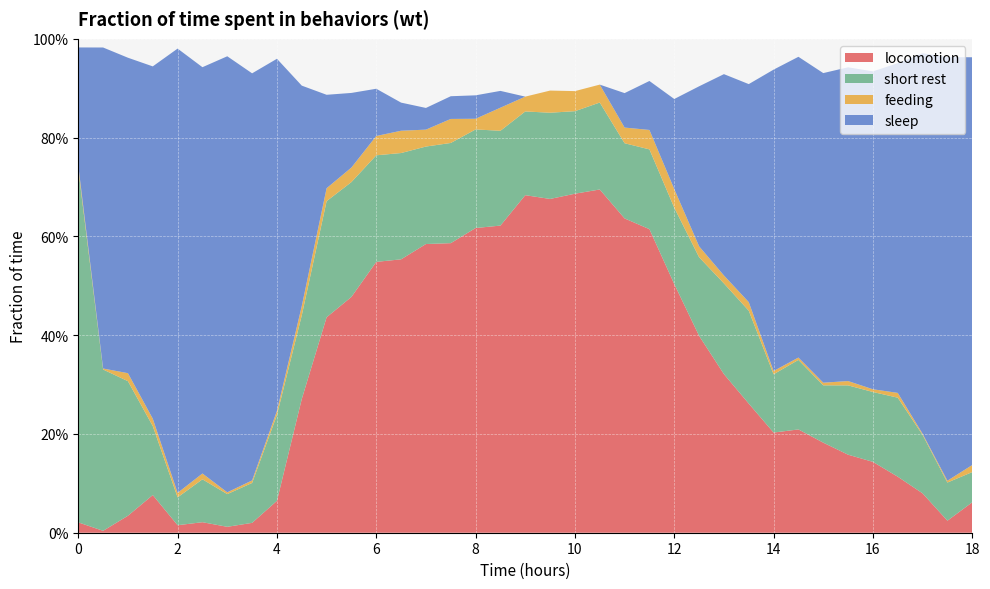

Reading left to right, transcribe all the data shown in this chart.

locomotion: 0=0.0	0.5=0.0	1=0.0	1.5=0.1	2=0.0	2.5=0.0	3=0.0	3.5=0.0	4=0.1	4.5=0.3	5=0.4	5.5=0.5	6=0.5	6.5=0.6	7=0.6	7.5=0.6	8=0.6	8.5=0.6	9=0.7	9.5=0.7	10=0.7	10.5=0.7	11=0.6	11.5=0.6	12=0.5	12.5=0.4	13=0.3	13.5=0.3	14=0.2	14.5=0.2	15=0.2	15.5=0.2	16=0.1	16.5=0.1	17=0.1	17.5=0.0	18=0.1
short rest: 0=0.7	0.5=0.3	1=0.3	1.5=0.1	2=0.1	2.5=0.1	3=0.1	3.5=0.1	4=0.2	4.5=0.2	5=0.2	5.5=0.2	6=0.2	6.5=0.2	7=0.2	7.5=0.2	8=0.2	8.5=0.2	9=0.2	9.5=0.2	10=0.2	10.5=0.2	11=0.2	11.5=0.2	12=0.2	12.5=0.2	13=0.2	13.5=0.2	14=0.1	14.5=0.1	15=0.1	15.5=0.1	16=0.1	16.5=0.2	17=0.1	17.5=0.1	18=0.1
feeding: 0=0.0	0.5=0.0	1=0.0	1.5=0.0	2=0.0	2.5=0.0	3=0.0	3.5=0.0	4=0.0	4.5=0.0	5=0.0	5.5=0.0	6=0.0	6.5=0.0	7=0.0	7.5=0.0	8=0.0	8.5=0.0	9=0.0	9.5=0.0	10=0.0	10.5=0.0	11=0.0	11.5=0.0	12=0.0	12.5=0.0	13=0.0	13.5=0.0	14=0.0	14.5=0.0	15=0.0	15.5=0.0	16=0.0	16.5=0.0	17=0.0	17.5=0.0	18=0.0
sleep: 0=0.2	0.5=0.6	1=0.6	1.5=0.7	2=0.9	2.5=0.8	3=0.9	3.5=0.8	4=0.7	4.5=0.4	5=0.2	5.5=0.2	6=0.1	6.5=0.1	7=0.0	7.5=0.0	8=0.0	8.5=0.0	9=0.0	9.5=0.0	10=0.0	10.5=0.0	11=0.1	11.5=0.1	12=0.2	12.5=0.3	13=0.4	13.5=0.4	14=0.6	14.5=0.6	15=0.6	15.5=0.6	16=0.6	16.5=0.7	17=0.8	17.5=0.9	18=0.8